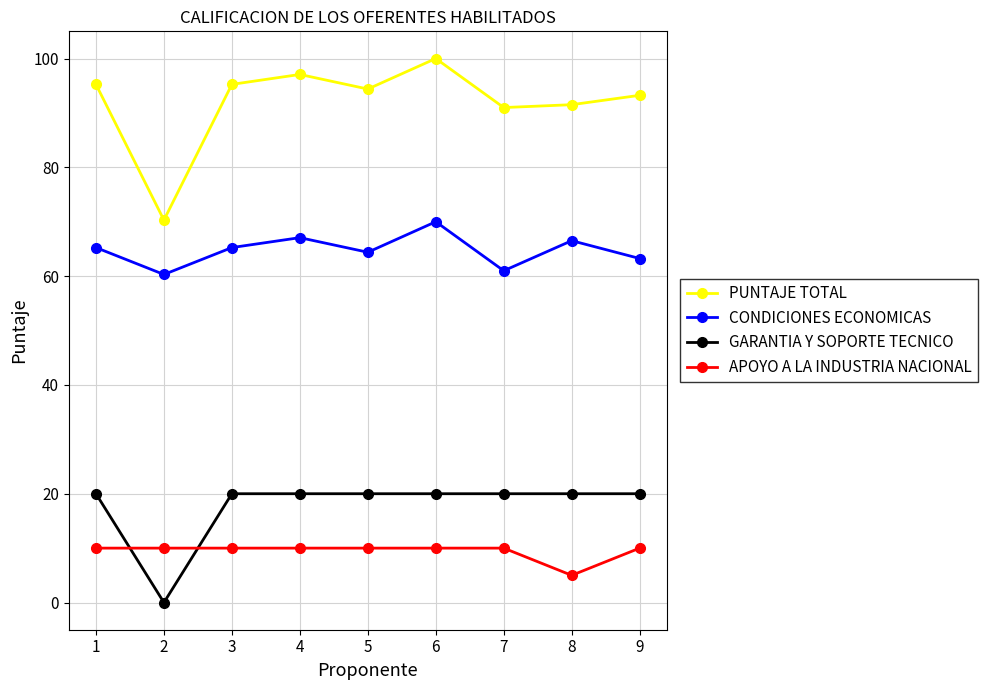

The value of CONDICIONES ECONOMICAS at 2 is 60.3. True or false?

True